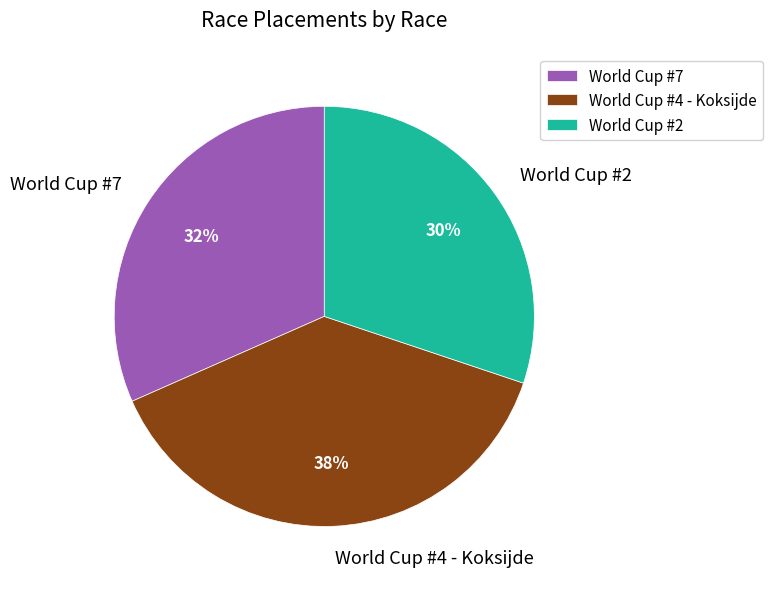

How many segments does this pie chart have?

3